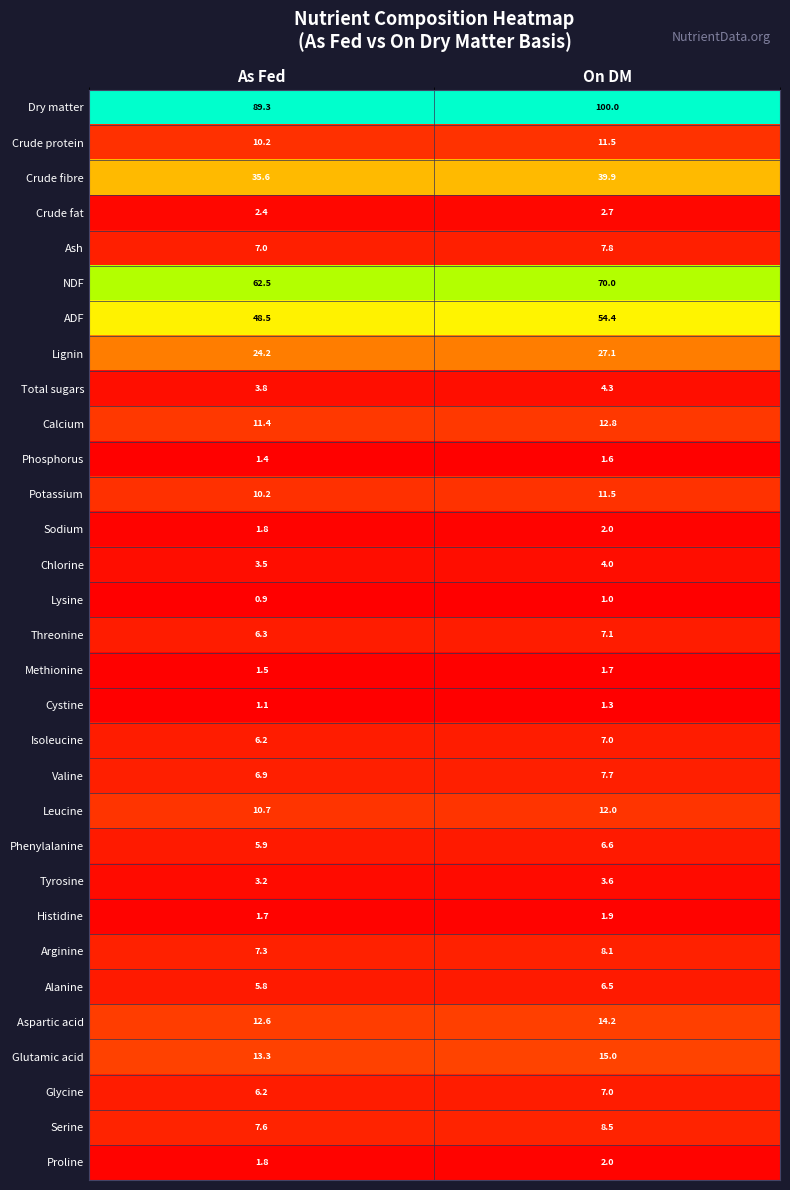

What is the difference between the Ash values at On DM and As Fed?

0.8